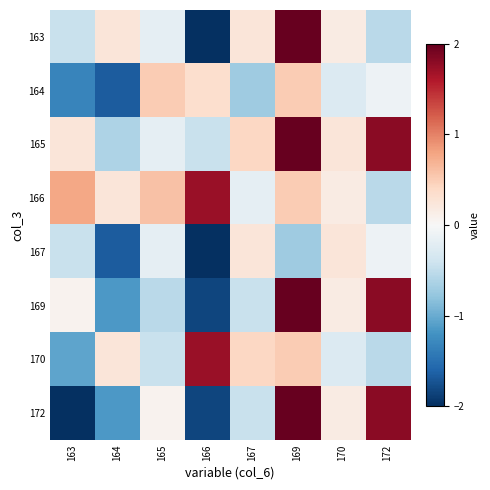

What is the maximum value shown in the chart?

2.0